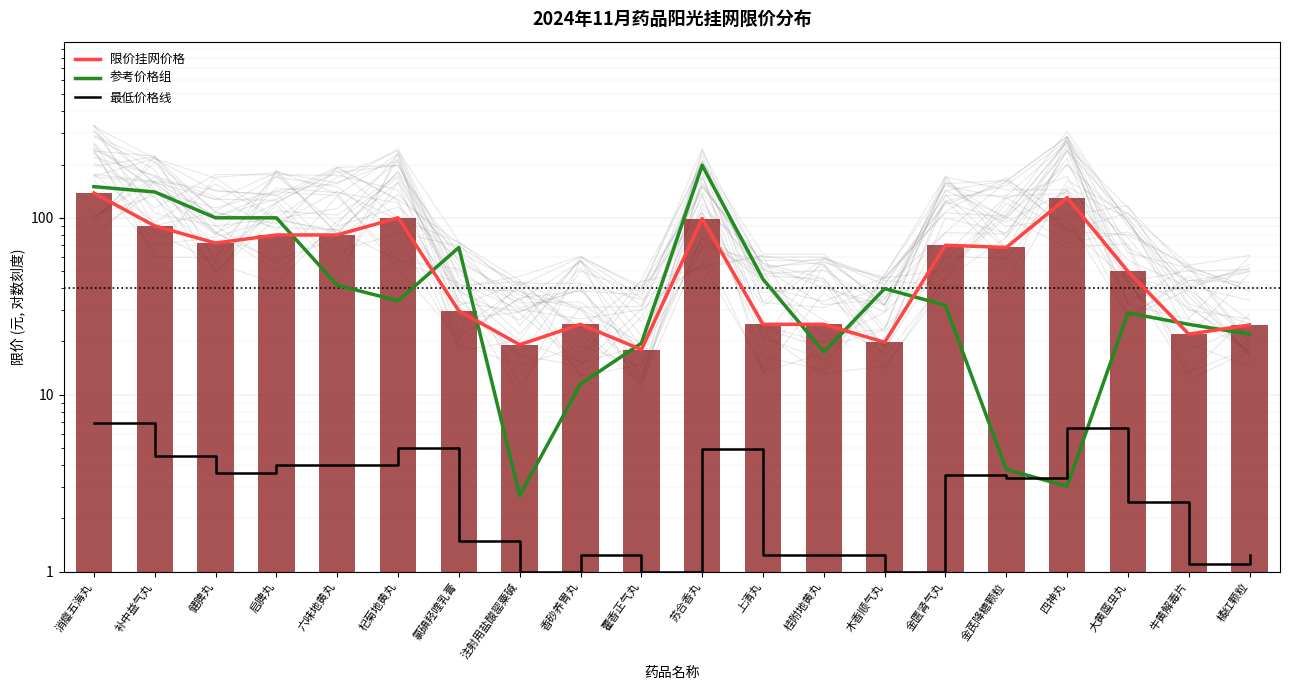

How many series are shown in this chart?

3